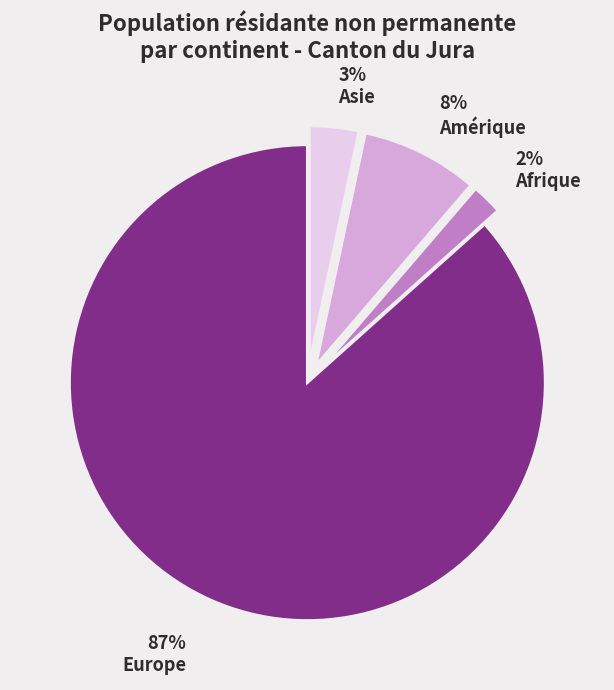

Does any single category account for the majority?

Yes